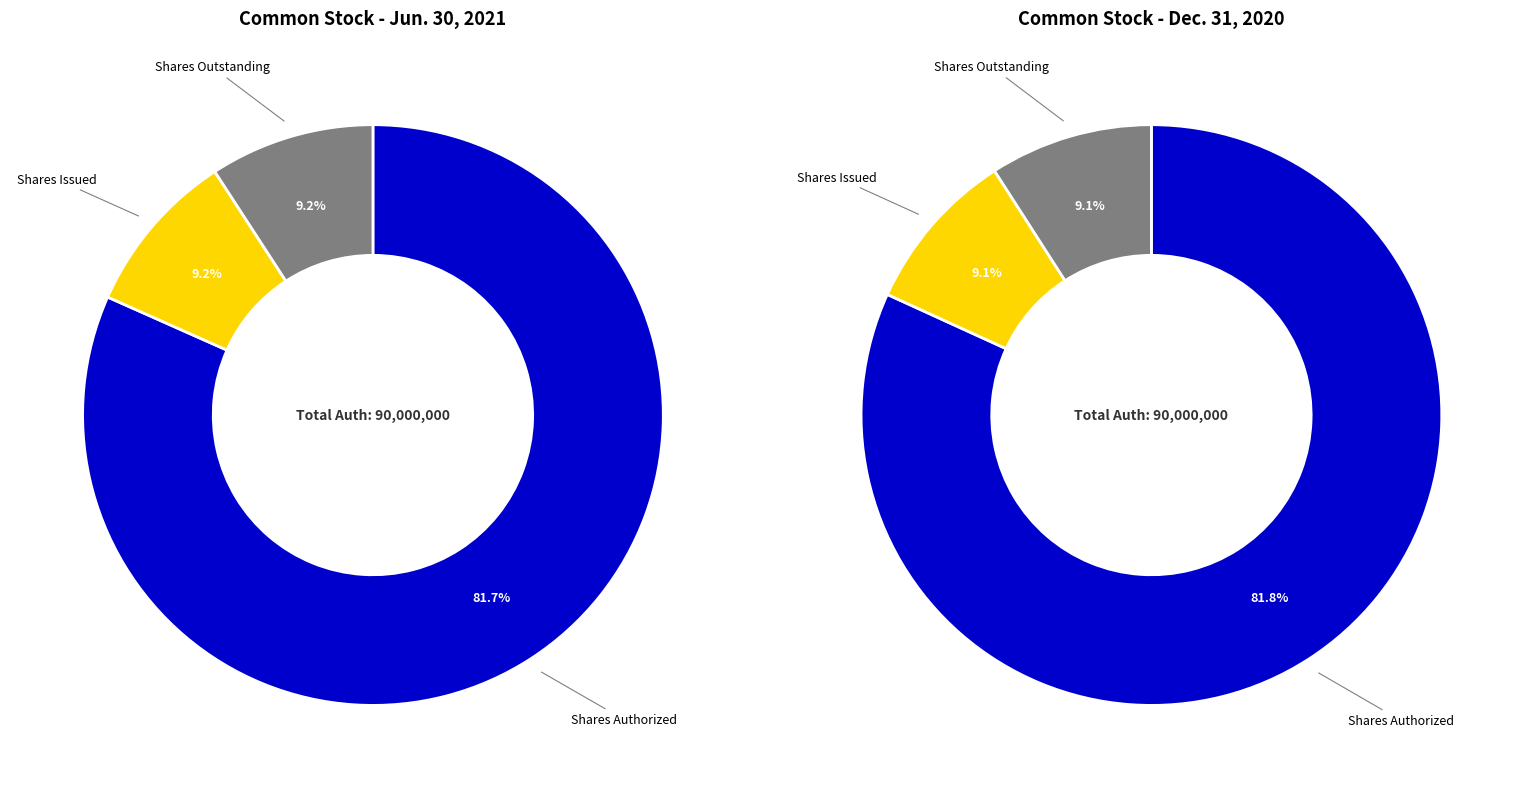

Is there a majority slice in this chart?

Yes